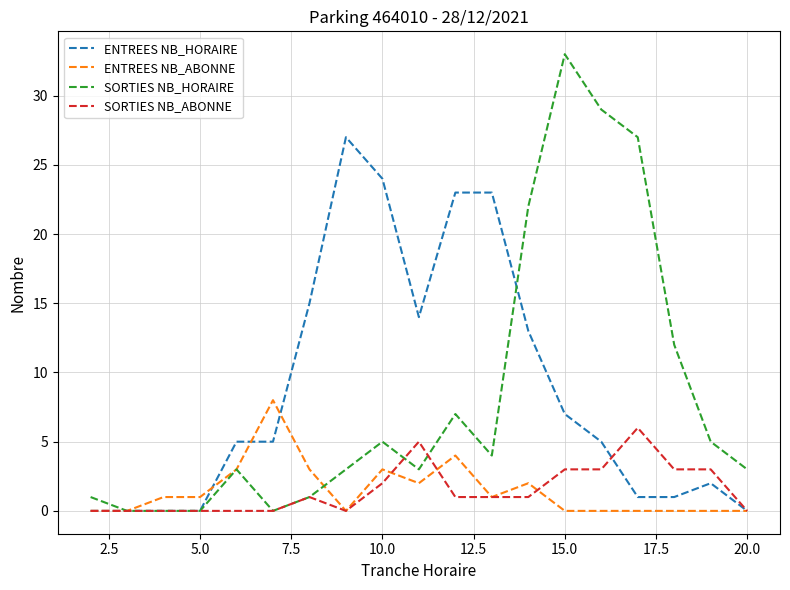

List the series in order of their peak value, lowest first.

SORTIES NB_ABONNE, ENTREES NB_ABONNE, ENTREES NB_HORAIRE, SORTIES NB_HORAIRE